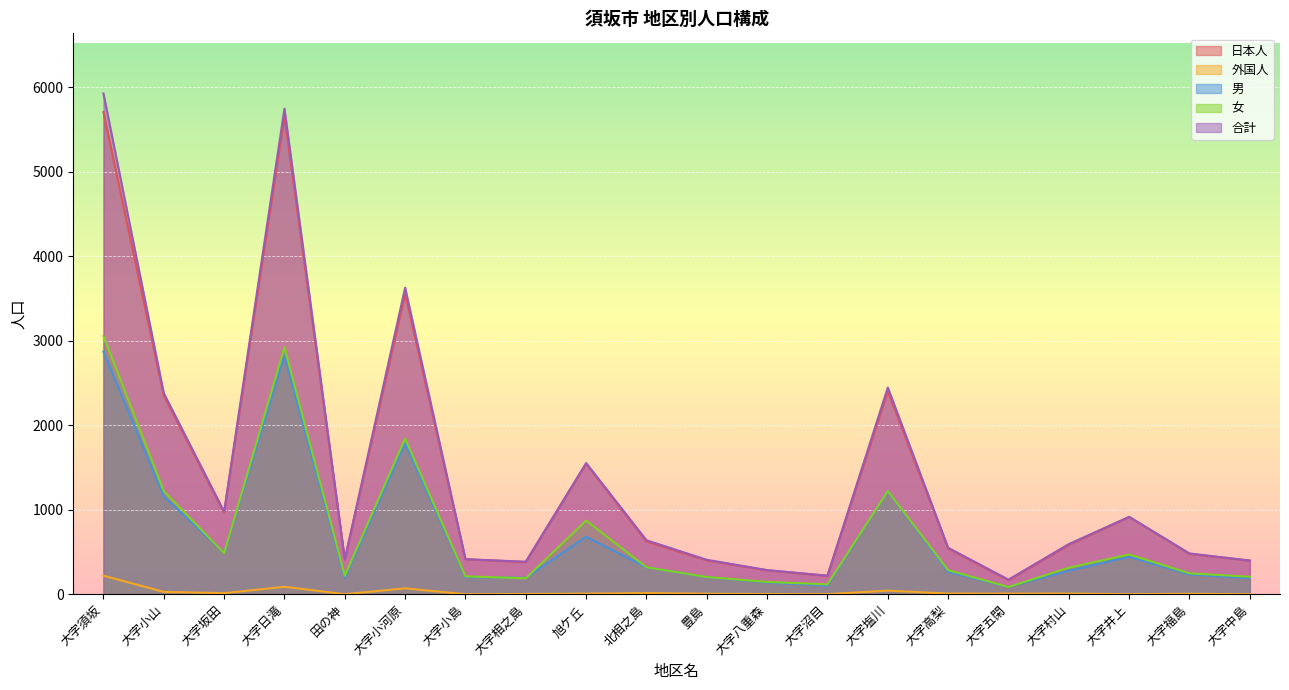

What is the label of the 3rd point from the left?

大字坂田